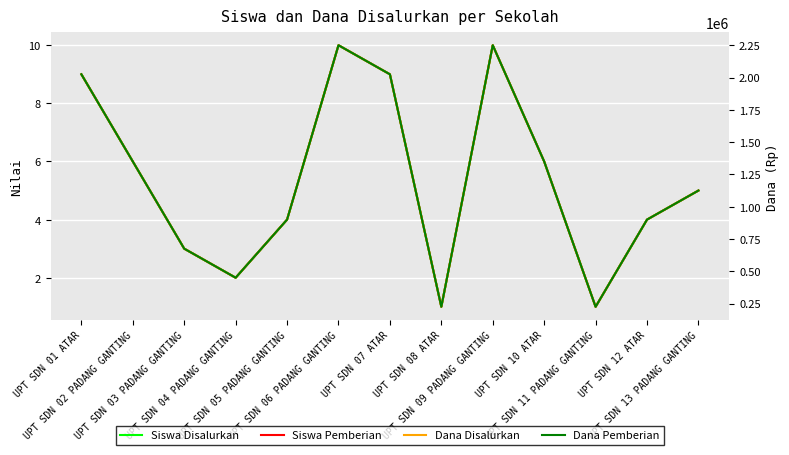

Count the number of categories in the chart.

13